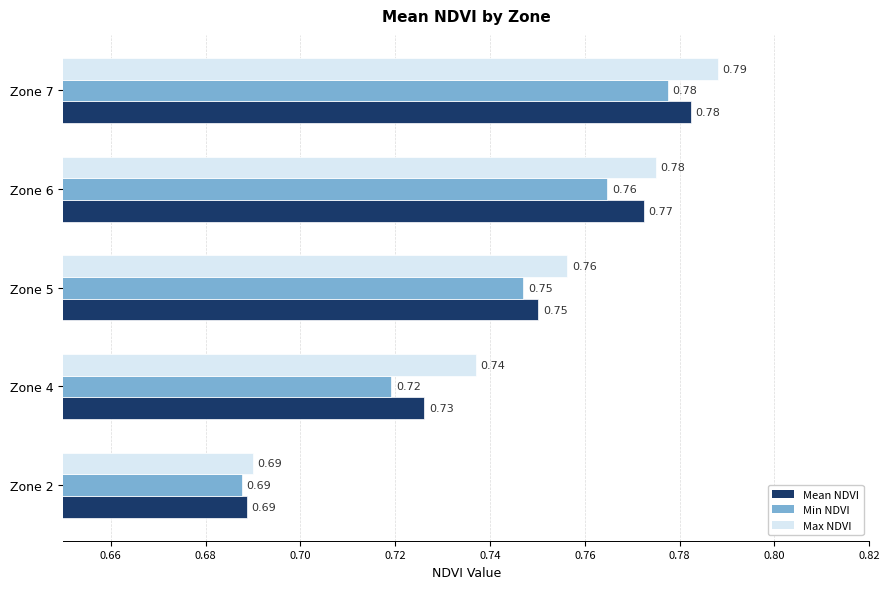

Is the value of Mean NDVI at Zone 7 greater than the value of Min NDVI at Zone 4?

Yes